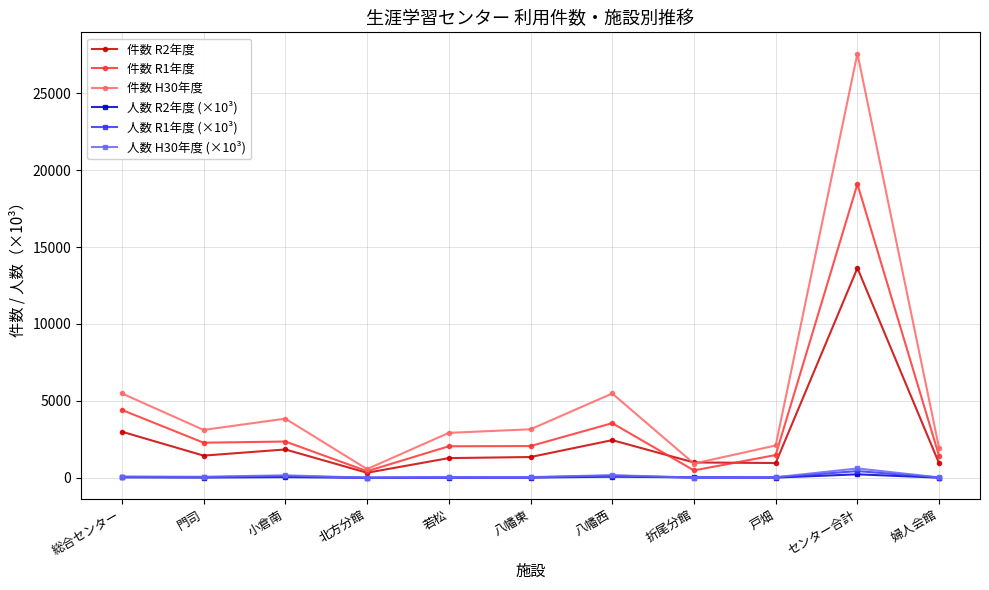

What is the maximum value shown in the chart?

27578.0